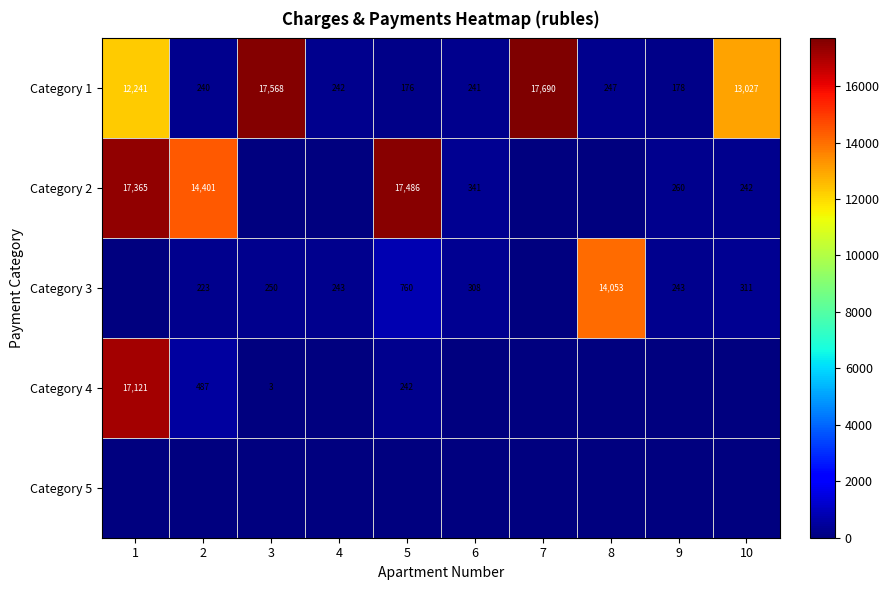

What is the total value across all series at 2?

15351.1